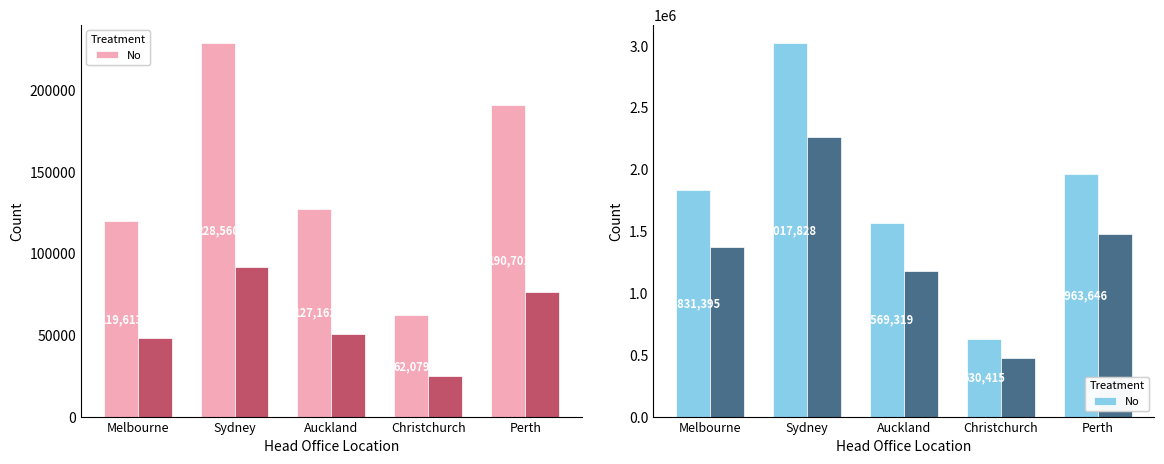

Between Perth and Auckland, which is larger?

Perth